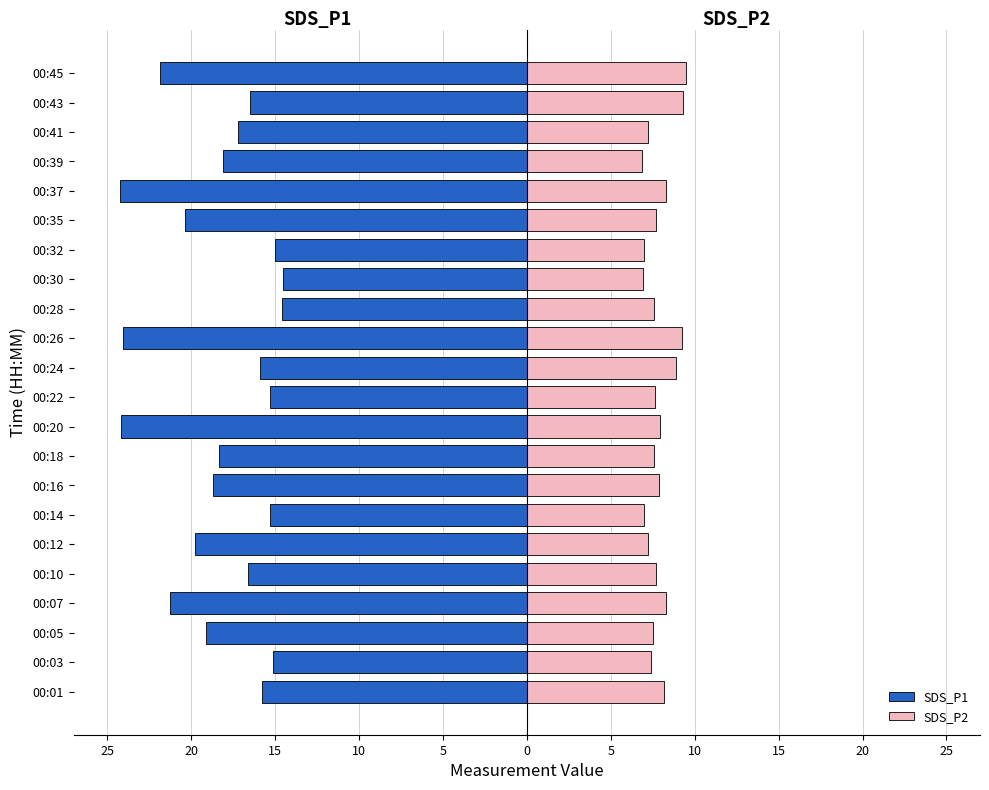

How many values in the SDS_P2 series exceed 7?

18